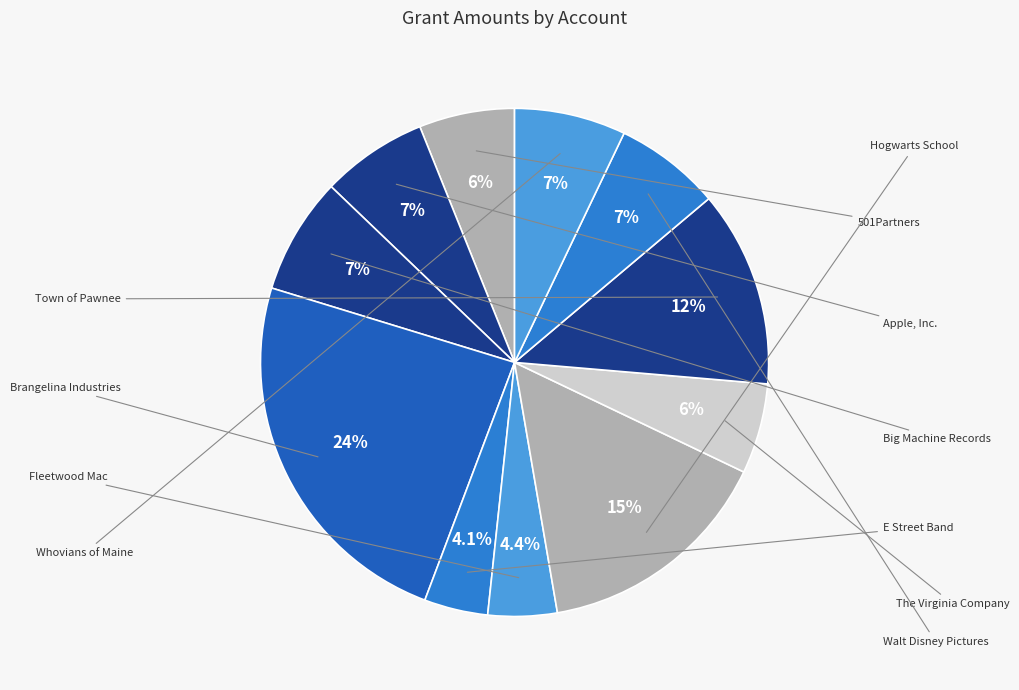

What percentage is the The Virginia Company slice, to the nearest percent?

6%